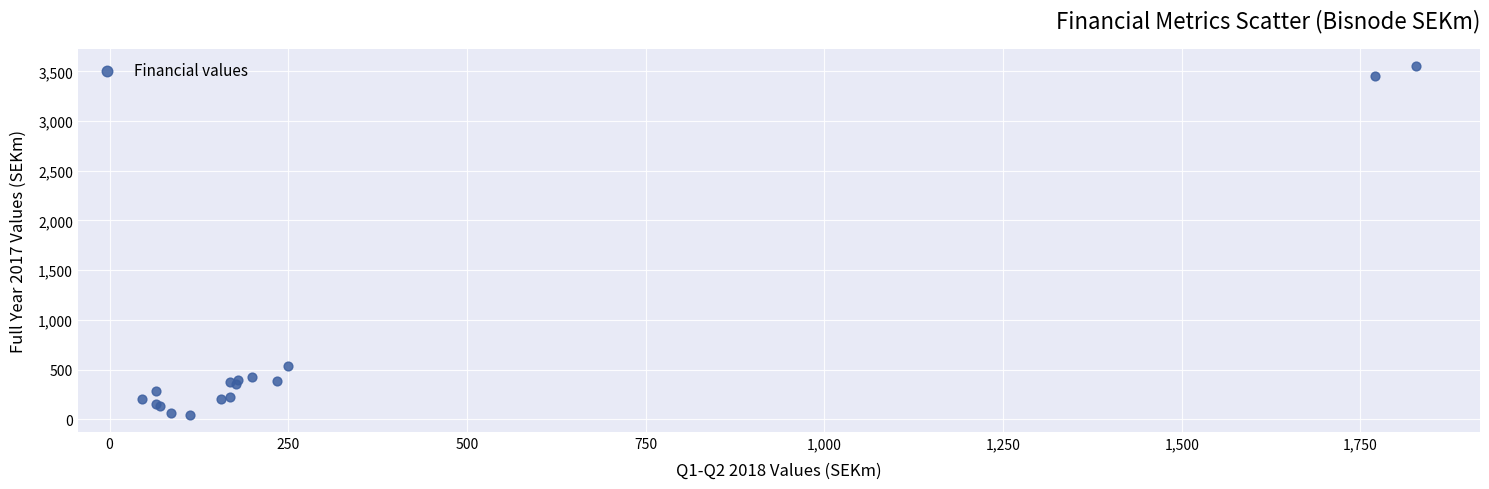

What Y value in the scatter plot is closest to 1800?

535.1